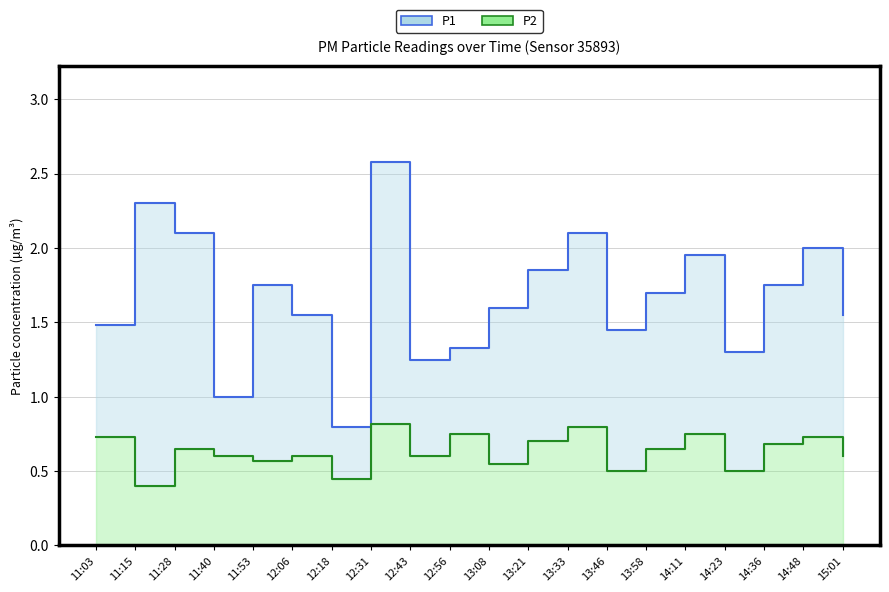

What are all the series names shown in the legend?

P1, P2